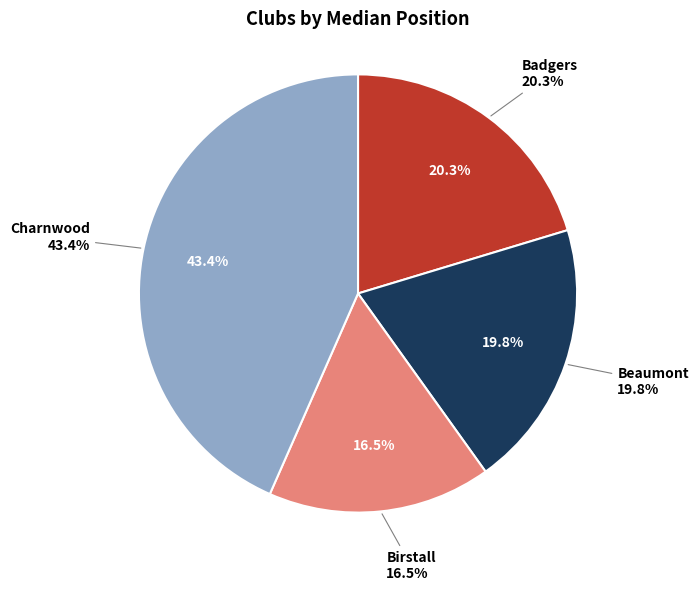

Between Barrow Runners and Charnwood, which is larger?

Charnwood